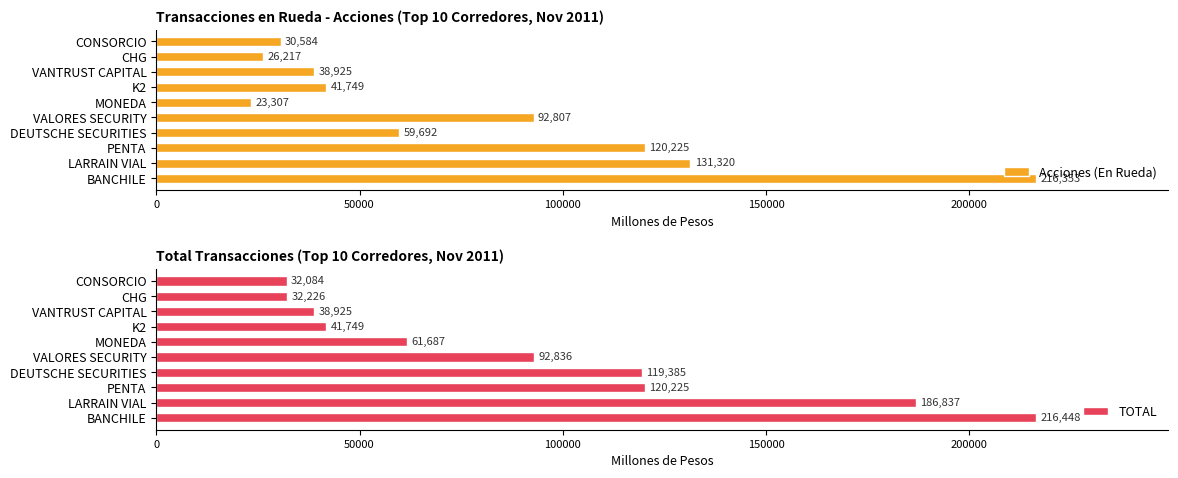

How many data points in TOTAL are less than 92835?

5